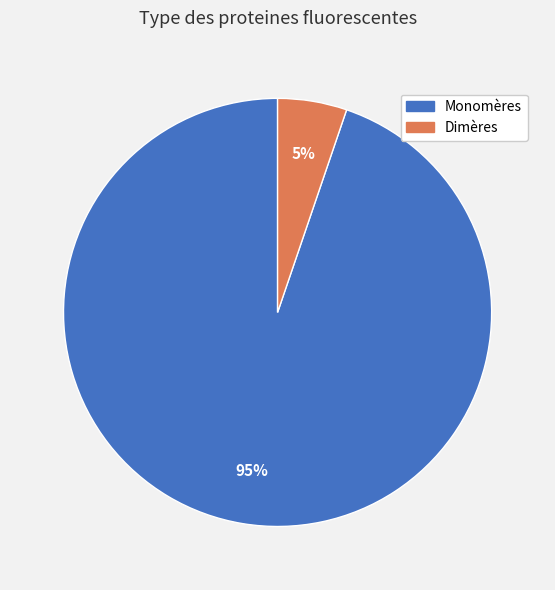

How many segments does this pie chart have?

2